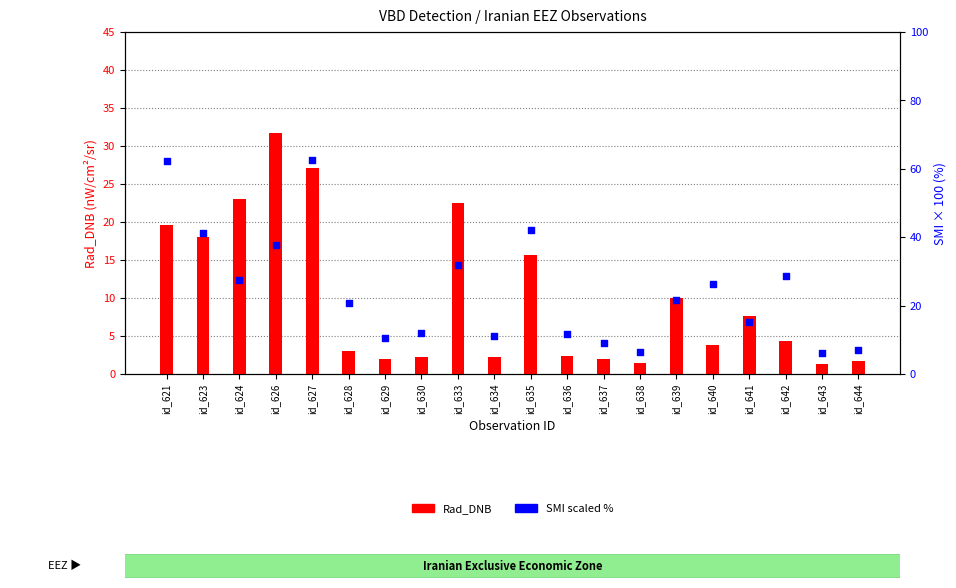

Is the value of Rad_DNB at id_636 greater than the value of SMI (scaled %) at id_639?

No